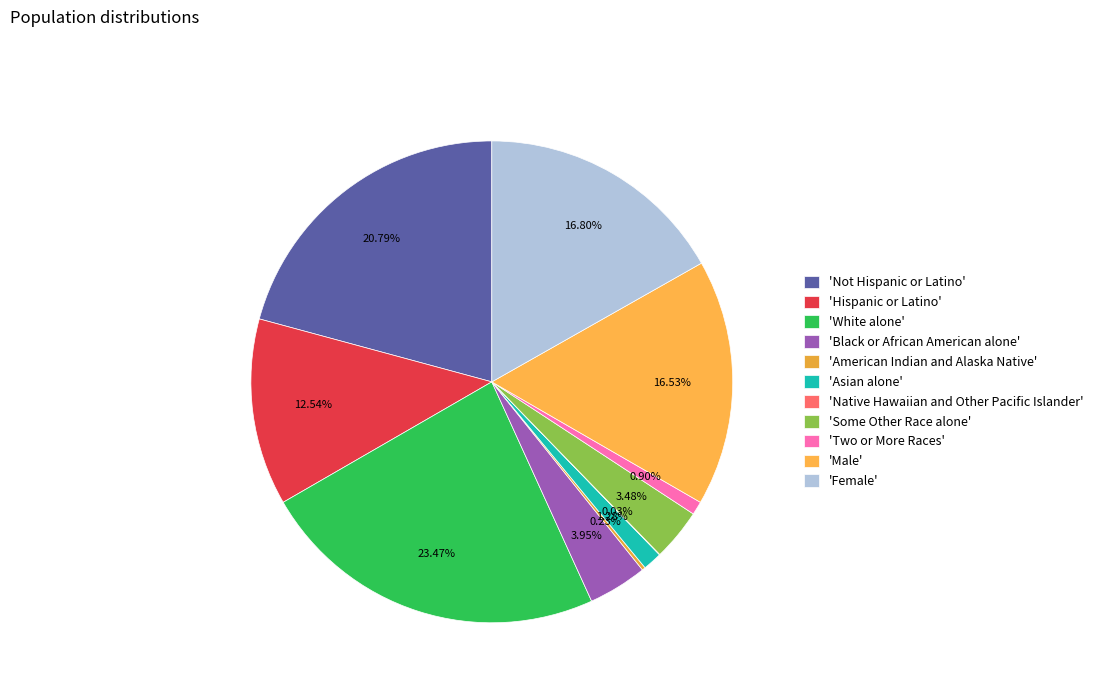

What is the largest slice in the pie chart?

'White alone'